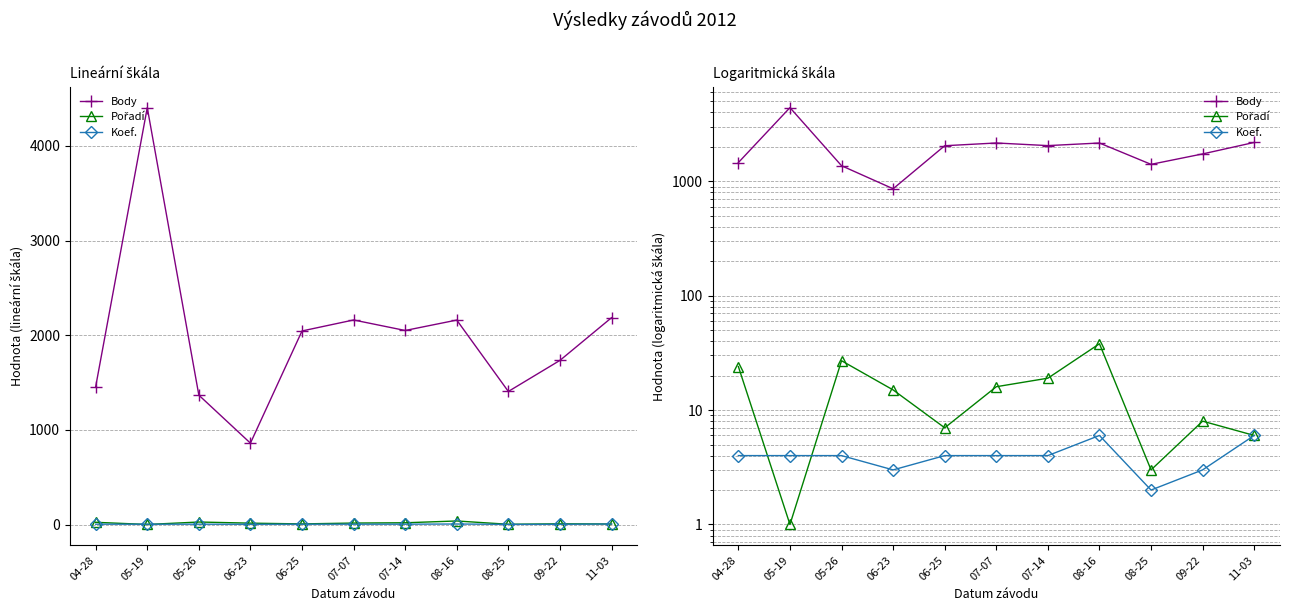

The value of Koef. at 05-26 is 4. True or false?

True